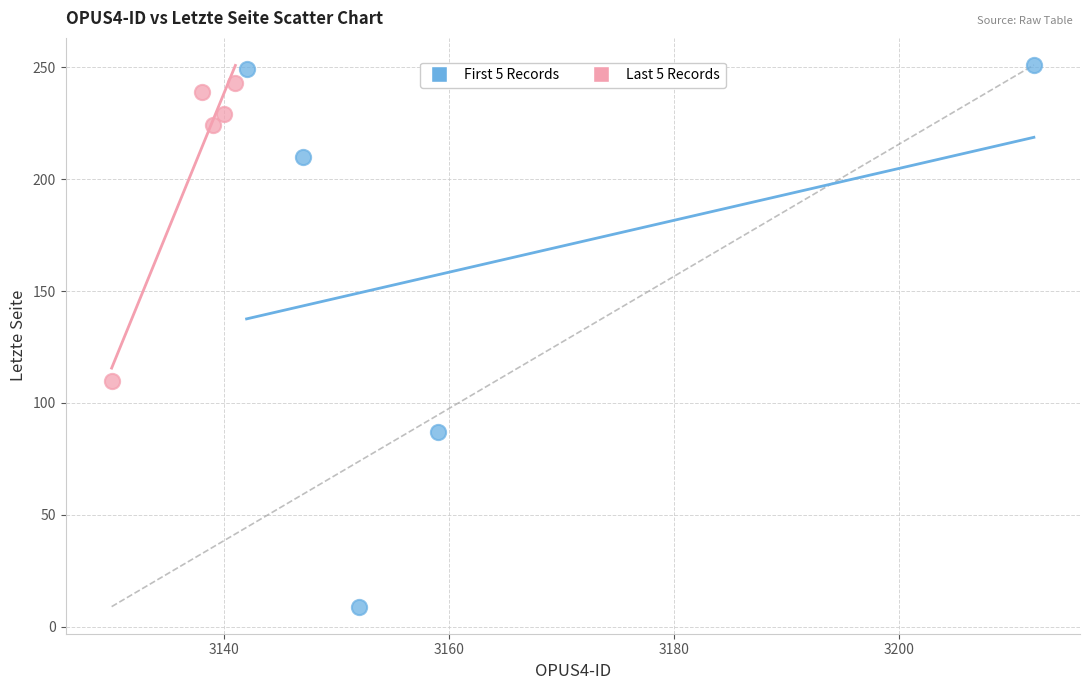

Which series has the widest spread of Y values?

First 5 Records